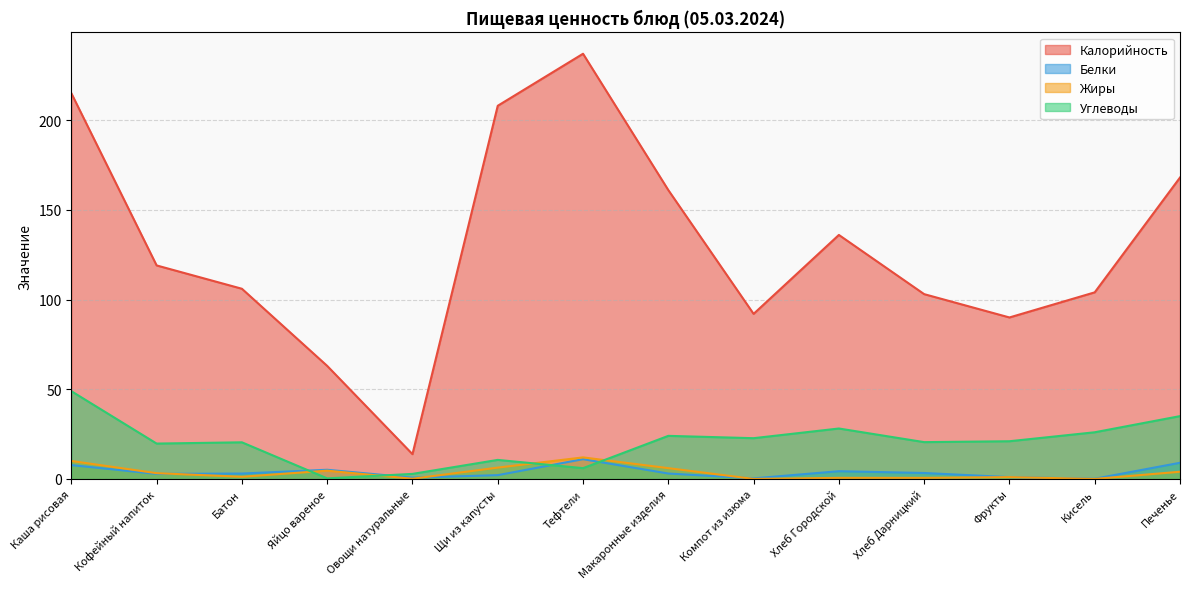

The value of Калорийность at Щи из капусты is 208.0. True or false?

True